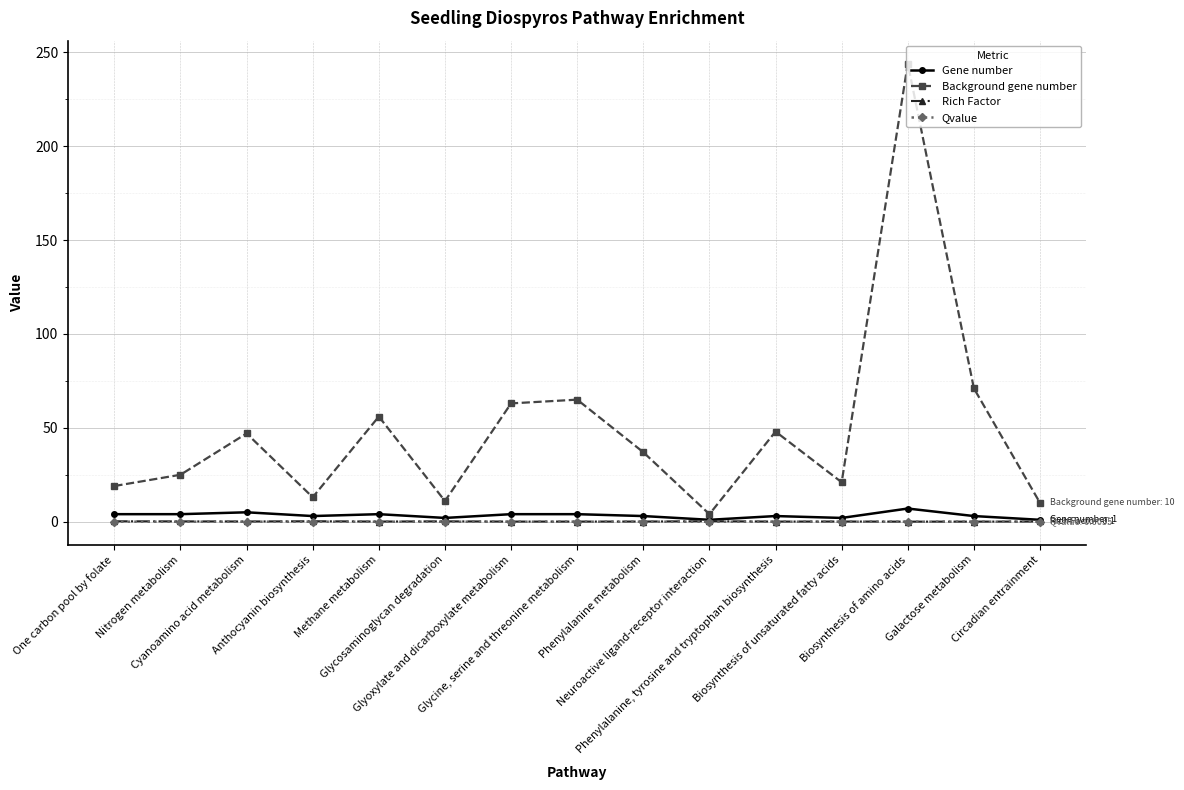

True or false: Background gene number and Gene number cross at least once.

False